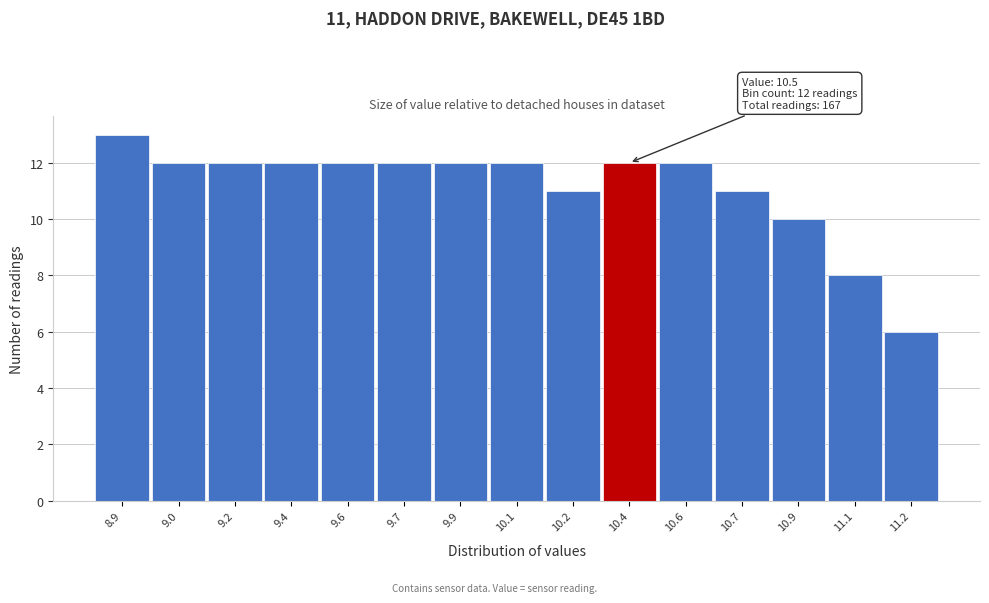

Reading left to right, what are all the values shown in this chart?

8.9=13	9.0=12	9.2=12	9.4=12	9.6=12	9.7=12	9.9=12	10.1=12	10.2=11	10.4=12	10.6=12	10.7=11	10.9=10	11.1=8	11.2=6